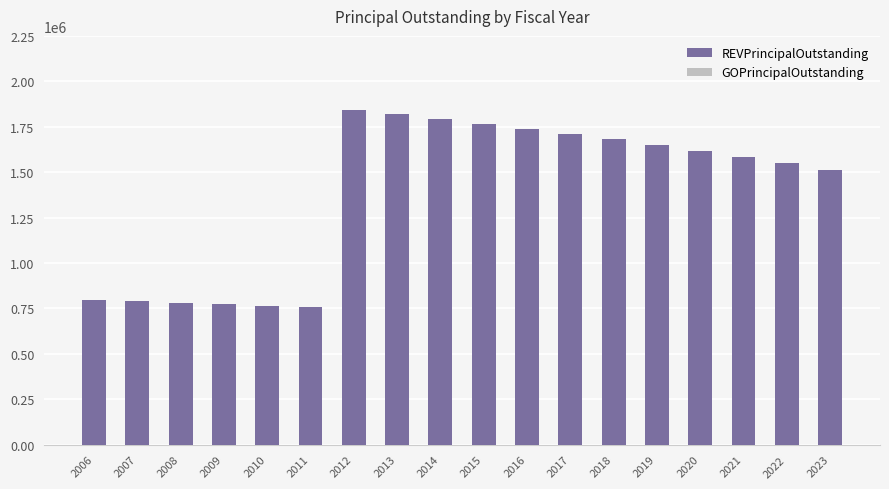

What is the value of the 6th bar from the left?

755000